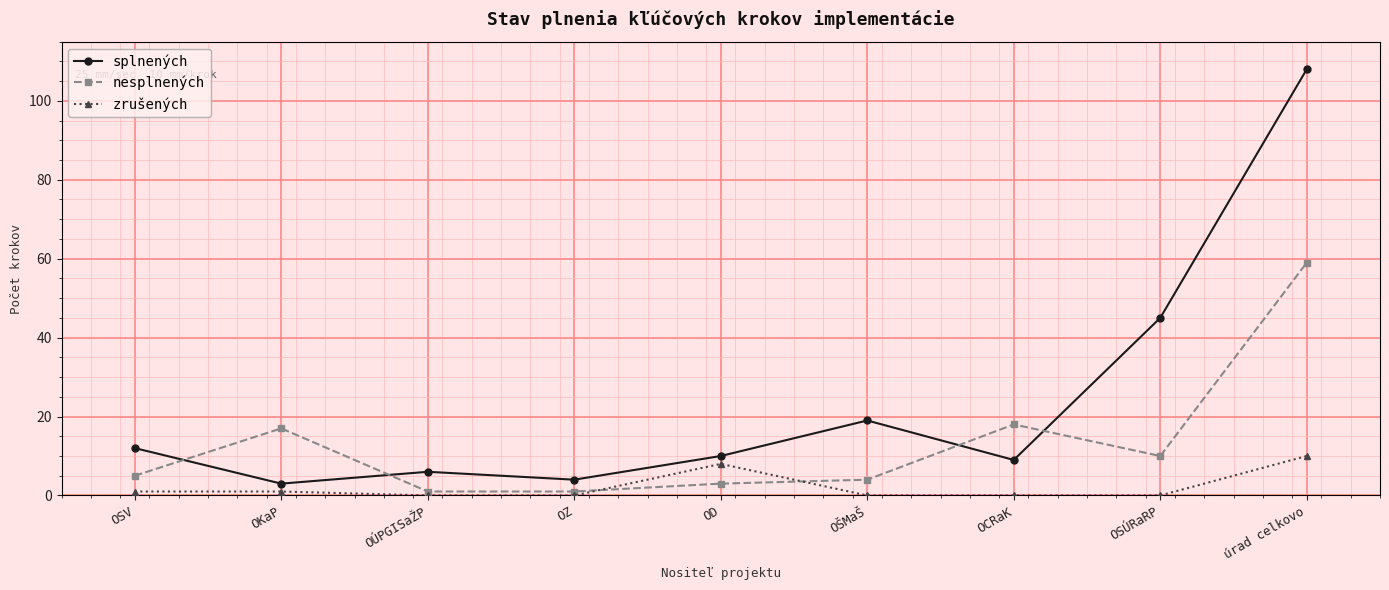

List the series in order of their overall mean, highest first.

splnených, nesplnených, zrušených